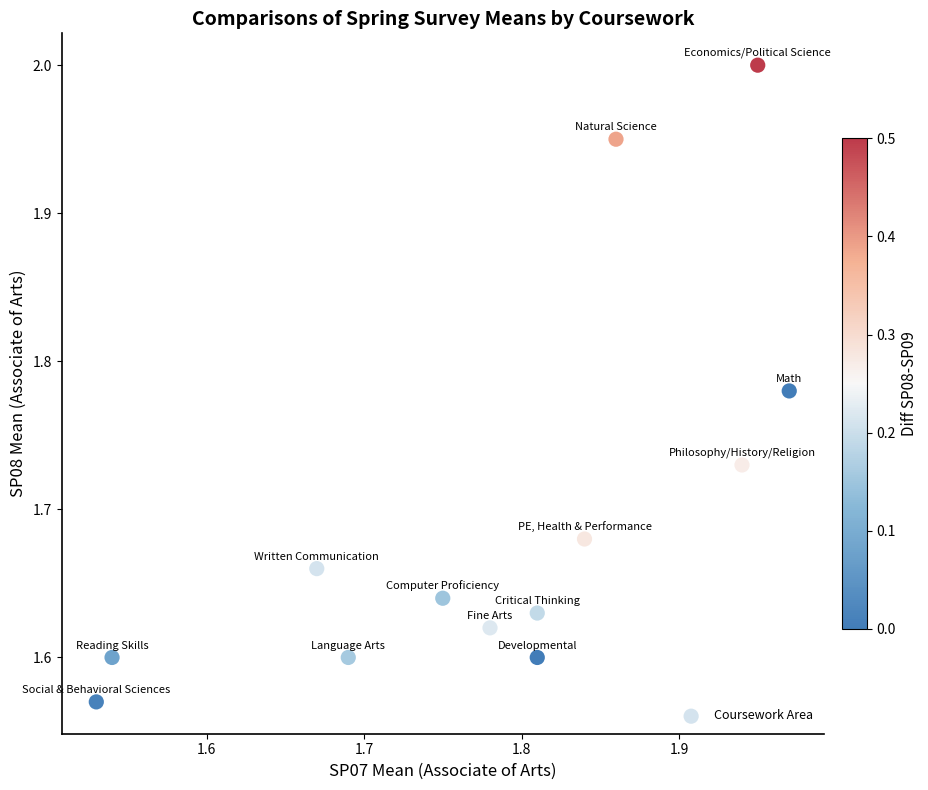

What is the range of Y values (max minus min)?

0.4